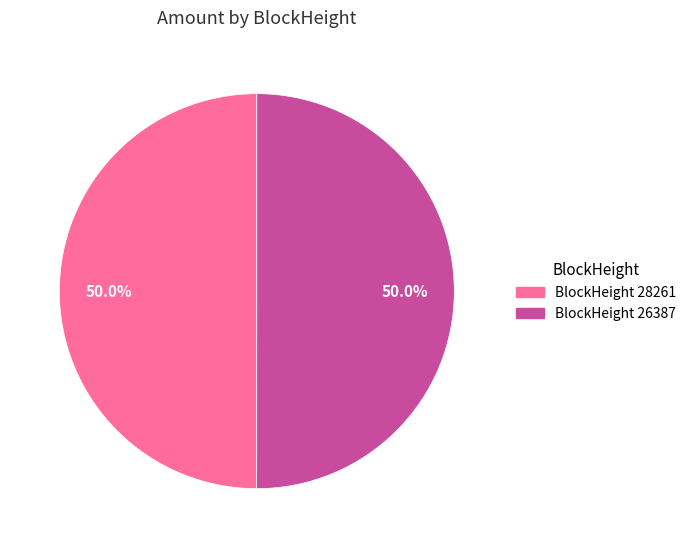

How many slices are in this pie chart?

2